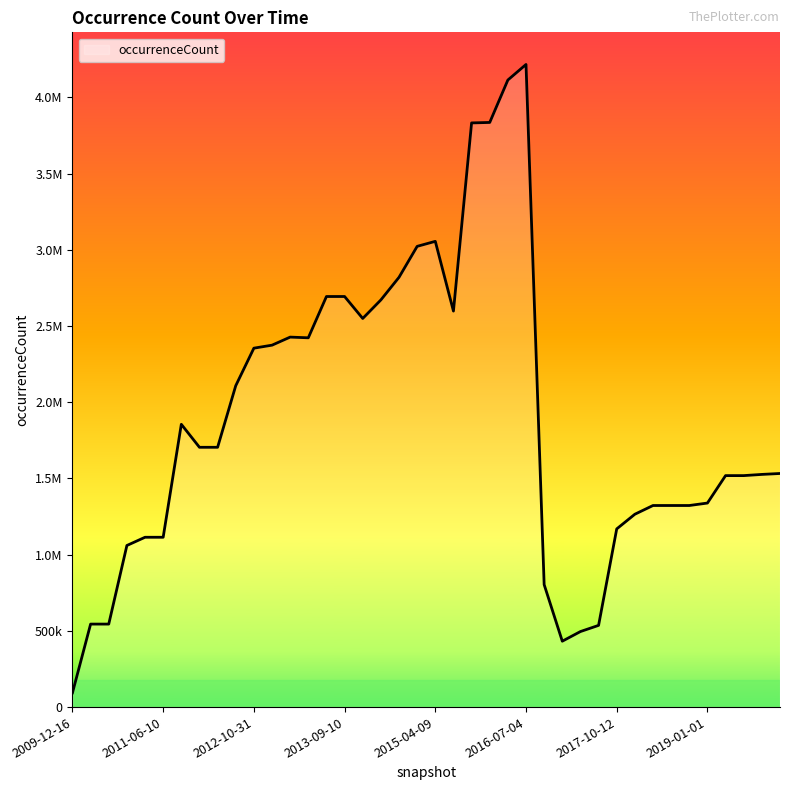

Which category has the highest value across all series?

2016-07-04